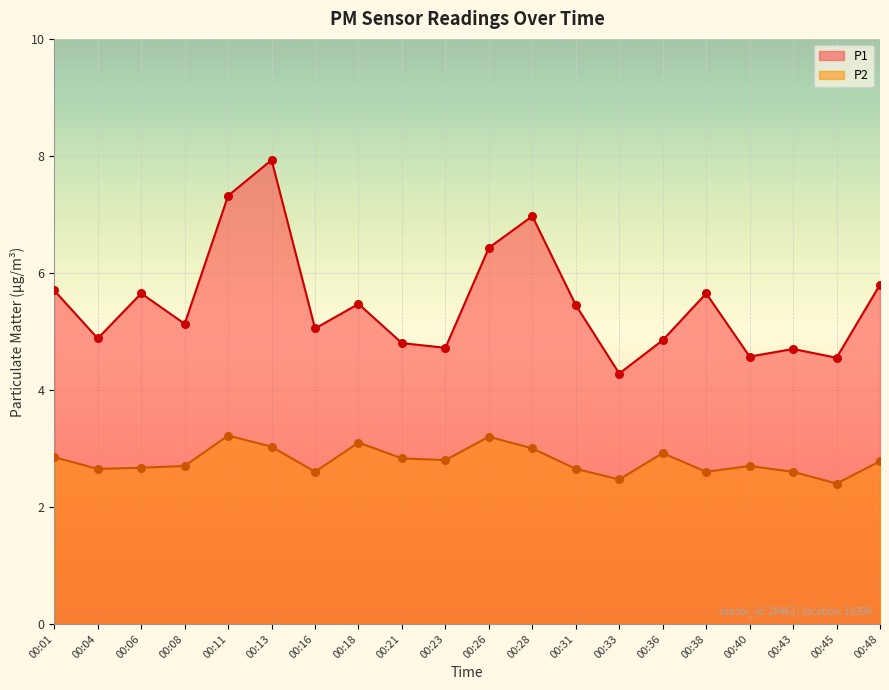

What are all the series names shown in the legend?

P1, P2